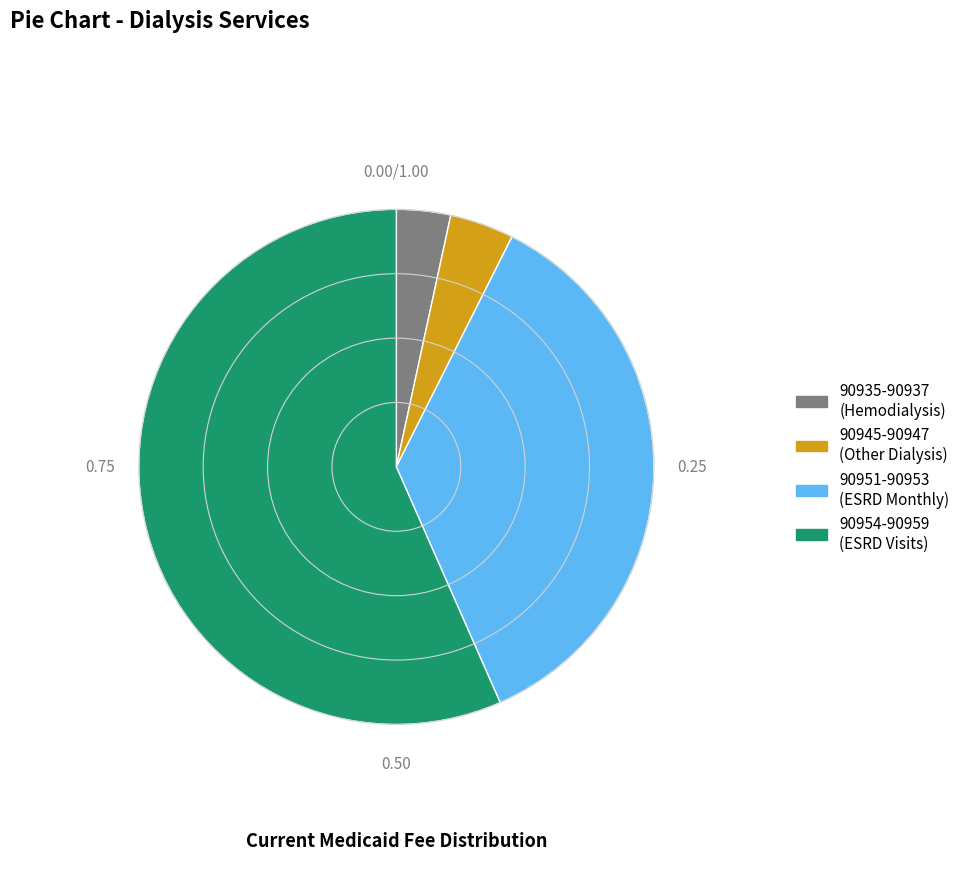

How many slices are in this pie chart?

4